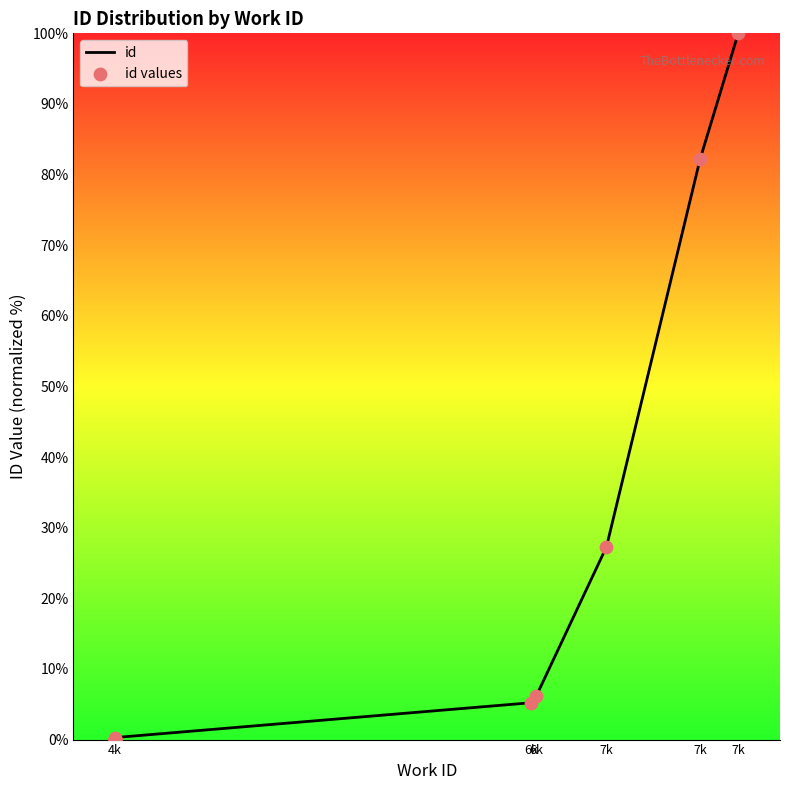

Which series reaches the minimum Y coordinate?

id